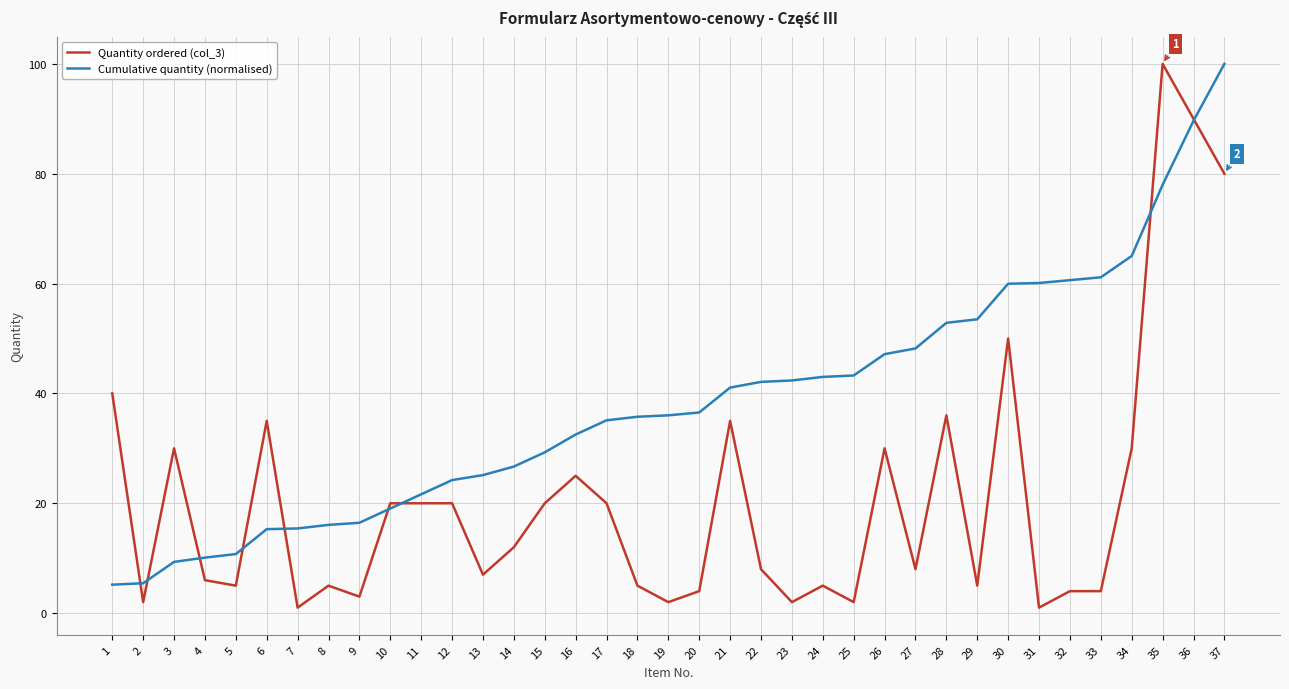

How many lines are shown in the chart?

2